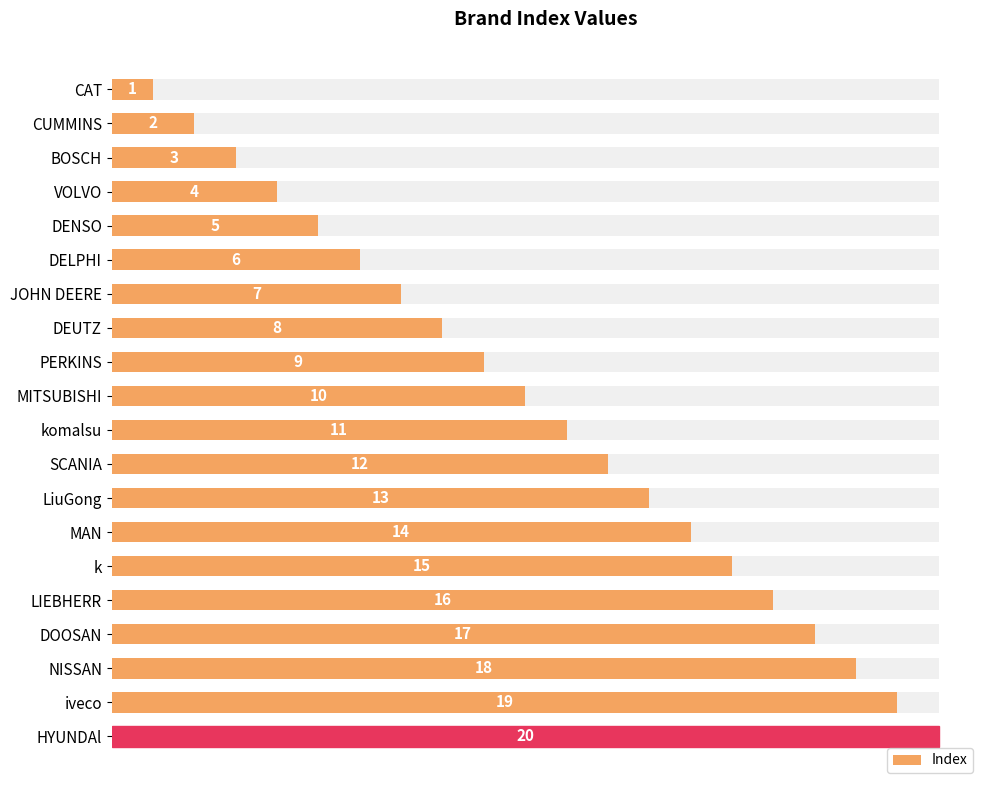

What is the difference between the second highest and minimum values?

18